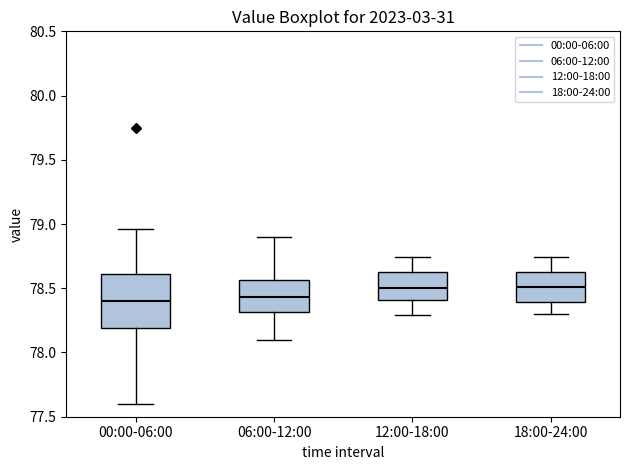

Where is the upper edge of the box for 18:00-24:00 on the y-axis? The values are not printed on the chart, so give them approximately, as read against the axis.

78.65